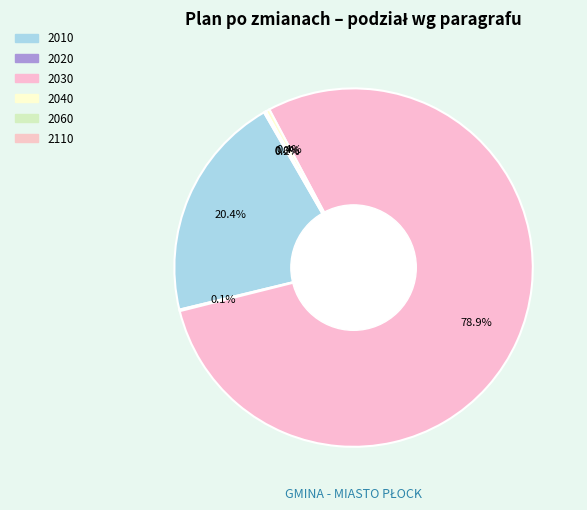

To the nearest percent, what is the average slice percentage?

17%